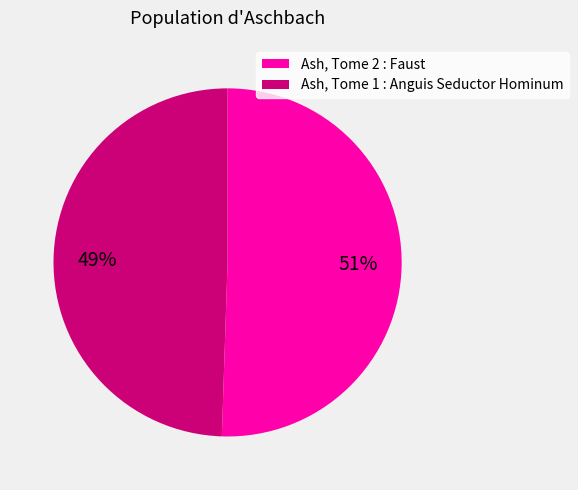

Combined, do Ash, Tome 1 : Anguis Seductor Hominum and Ash, Tome 2 : Faust account for over 50%?

Yes